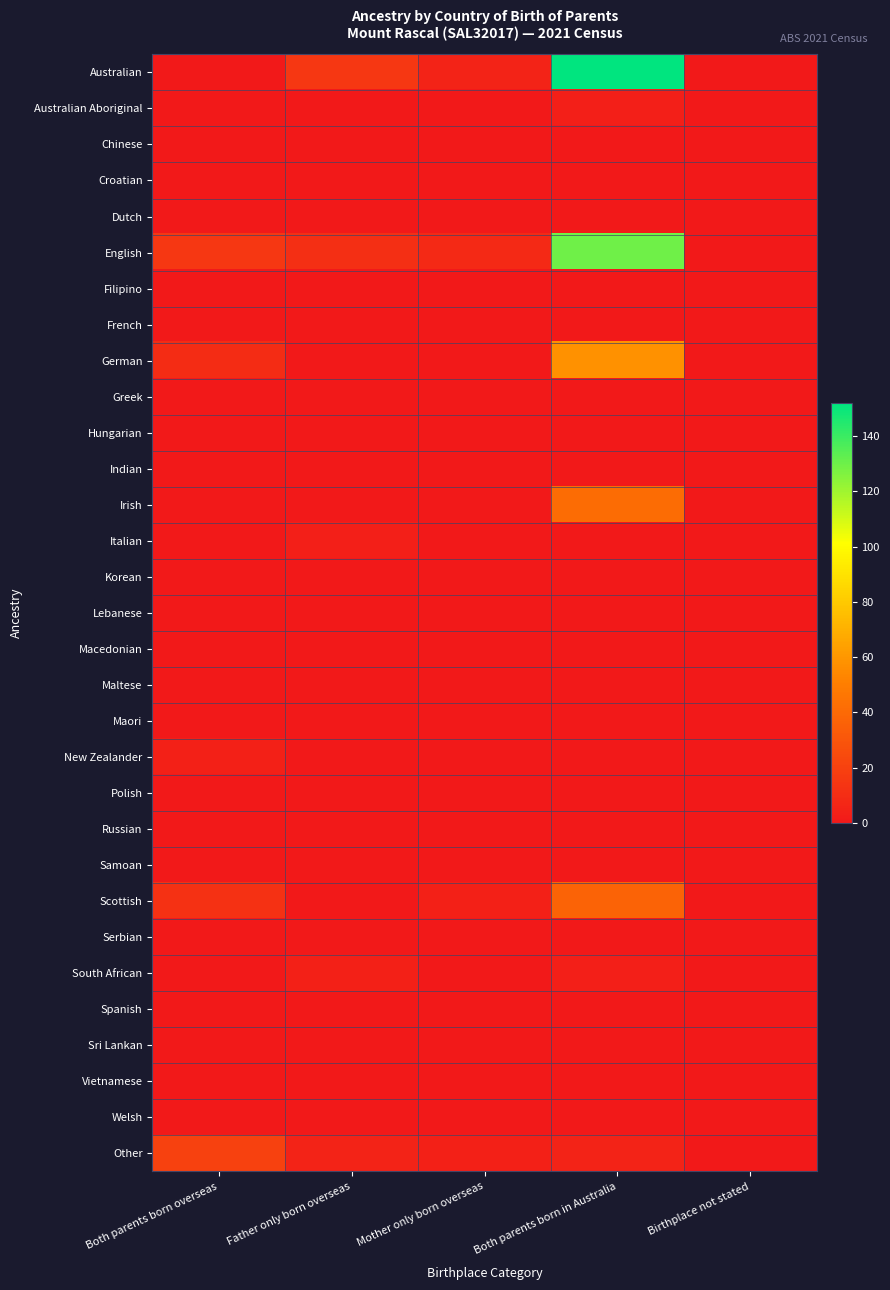

Rank the series at Father only born overseas from lowest to highest value.

Australian Aboriginal, Chinese, Croatian, Dutch, Filipino, French, German, Greek, Hungarian, Indian, Irish, Korean, Lebanese, Macedonian, Maltese, Maori, New Zealander, Polish, Russian, Samoan, Scottish, Serbian, Spanish, Sri Lankan, Vietnamese, Welsh, Italian, South African, Other, English, Australian